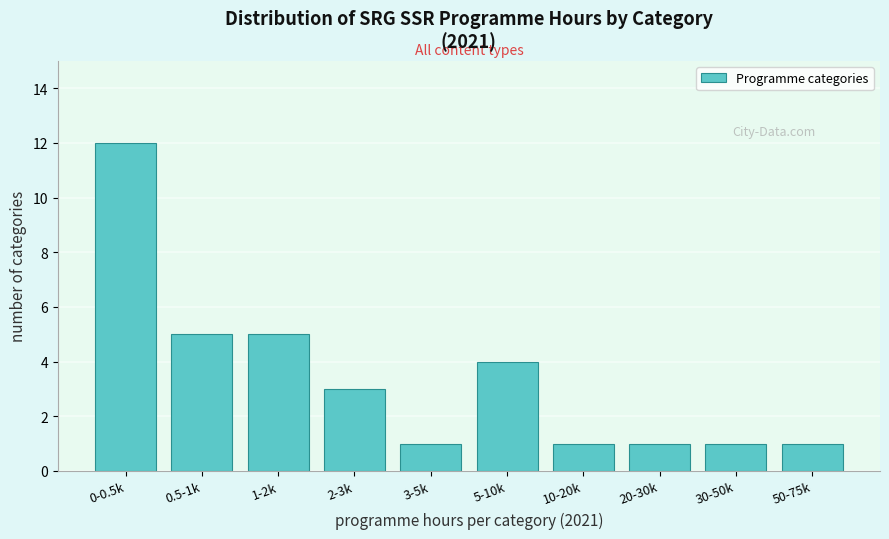

Reading left to right, transcribe all the data shown in this chart.

12	5	5	3	1	4	1	1	1	1